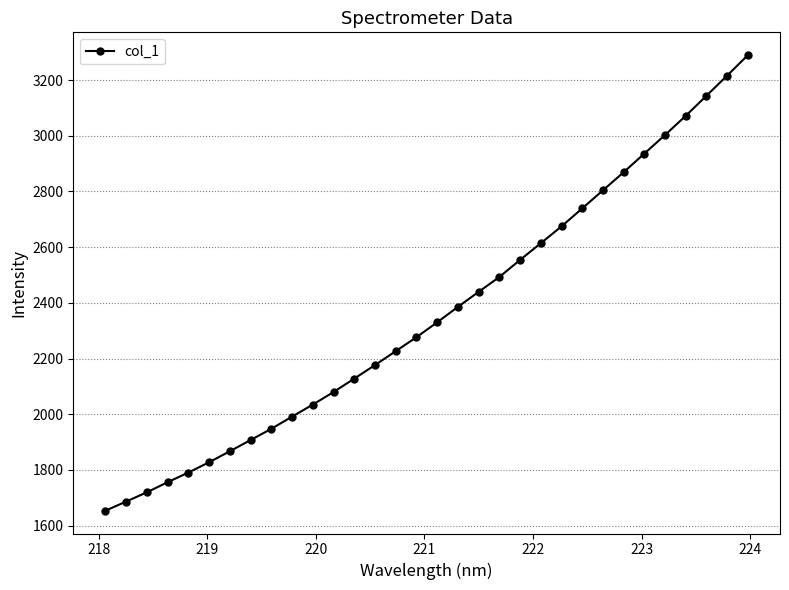

Reading left to right, list all the values displayed in this chart.

1653.5	1686.5	1719.7	1756.0	1790.6	1827.7	1867.1	1907.4	1947.7	1991.4	2034.6	2079.8	2127.9	2176.5	2226.5	2276.6	2330.1	2385.6	2439.4	2492.8	2554.1	2614.1	2674.5	2739.1	2804.0	2869.0	2936.0	3002.8	3071.7	3143.7	3216.0	3289.5